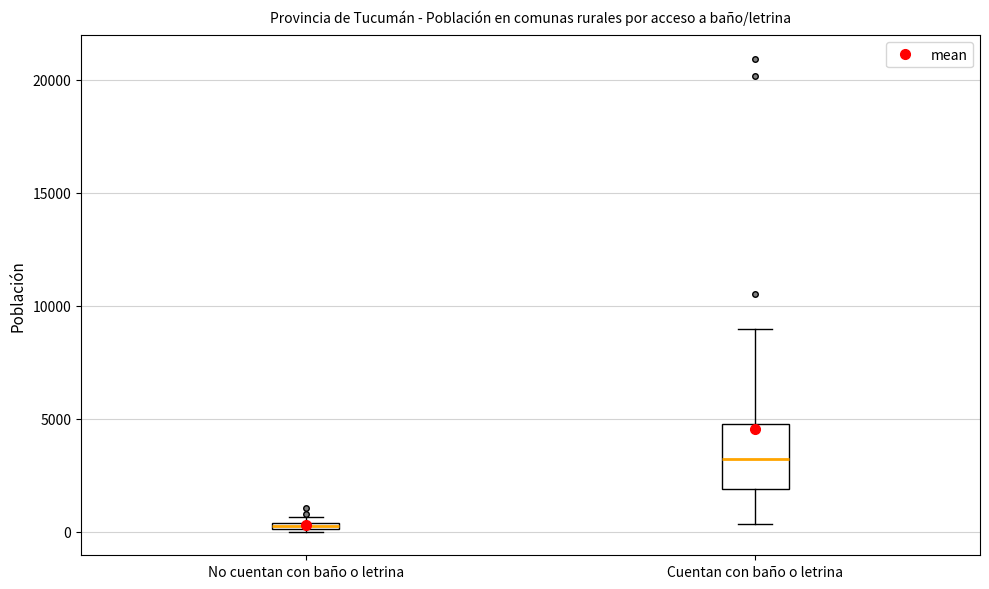

Comparing the boxes themselves (not the whiskers), which one is the tallest?

Cuentan con baño o letrina